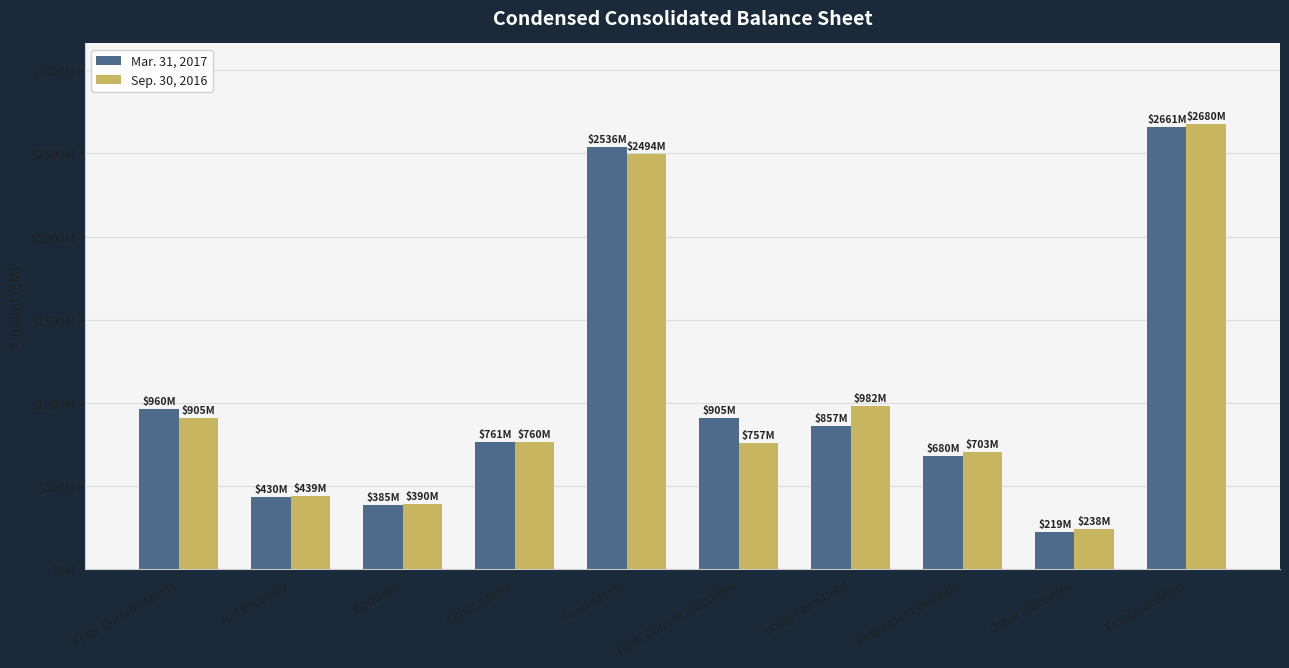

What are all the series names shown in the legend?

Mar. 31, 2017, Sep. 30, 2016